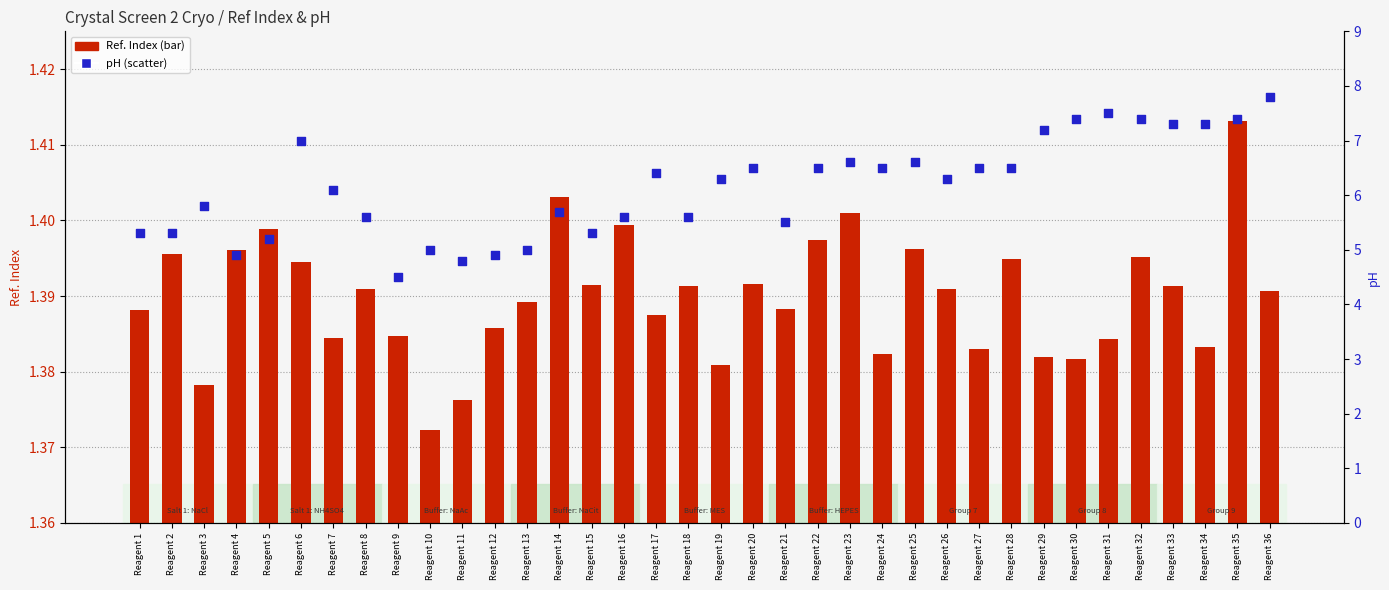

Which series has the largest total across all categories?

pH